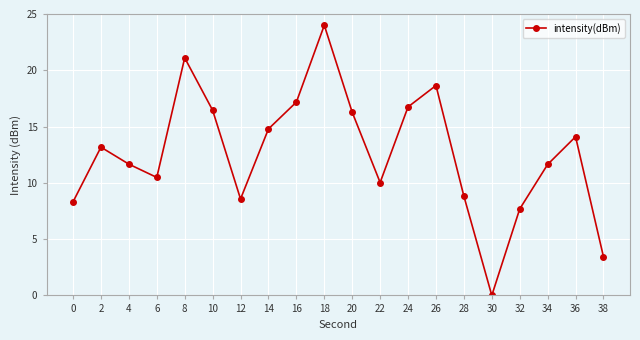

How many interior local peaks (higher than both neighbors) does the data have?

5